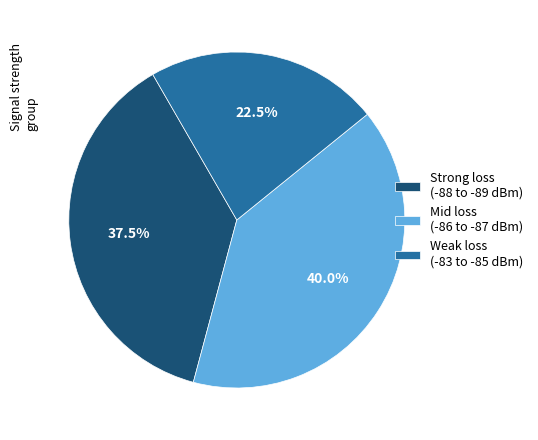

What is the ratio of the value at Mid loss (-86 to -87 dBm) to the value at Strong loss (-88 to -89 dBm)?

1.1